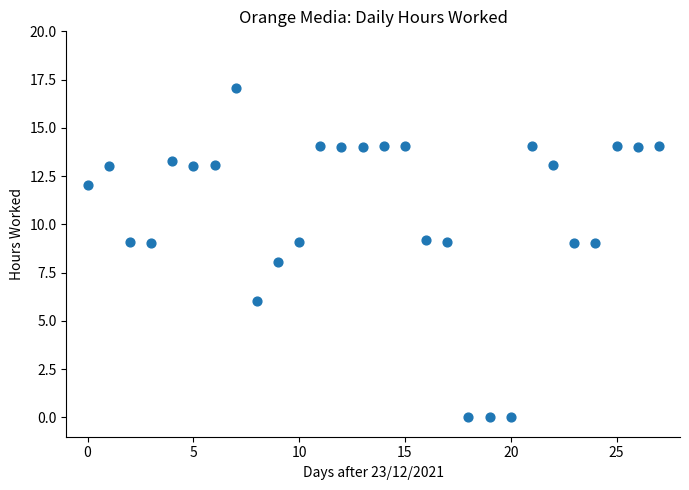

What is the range of Y values (max minus min)?

17.0